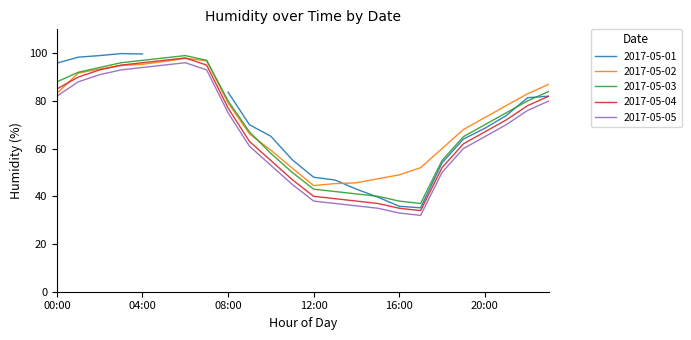

True or false: 2017-05-05 and 2017-05-03 cross at least once.

False